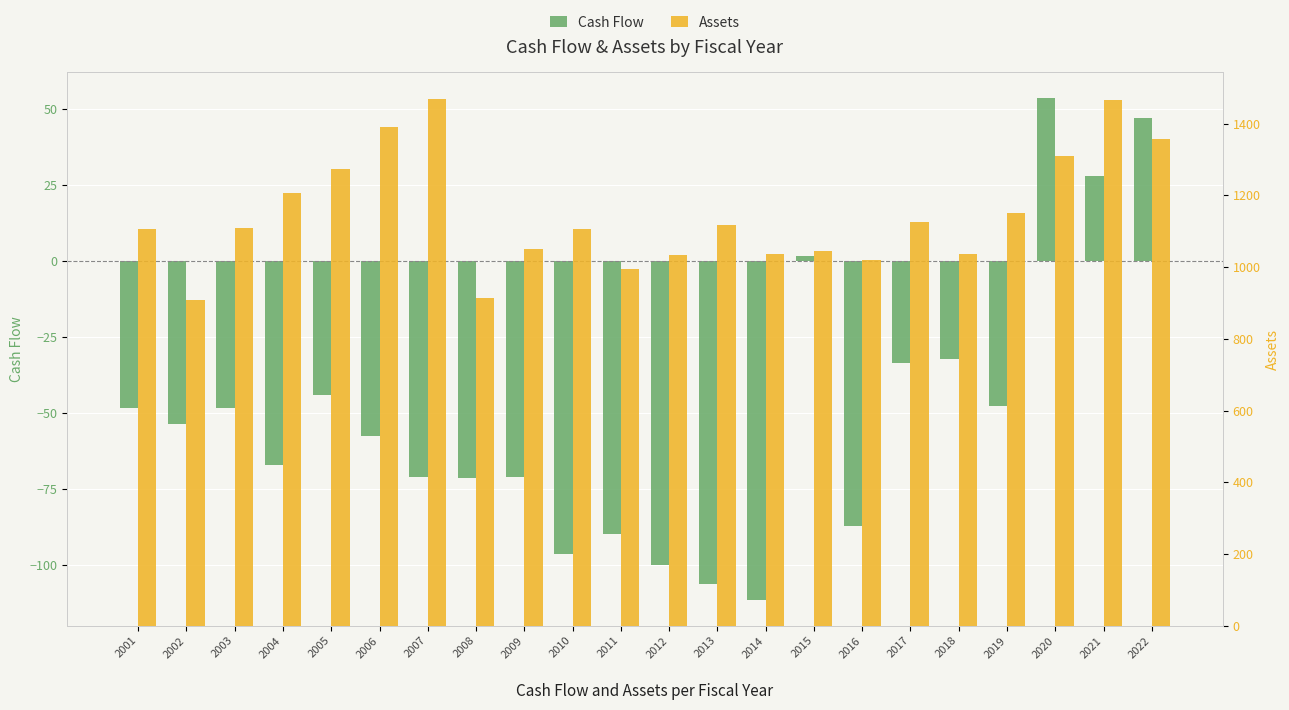

At which category is the sum across all series the highest?

2021